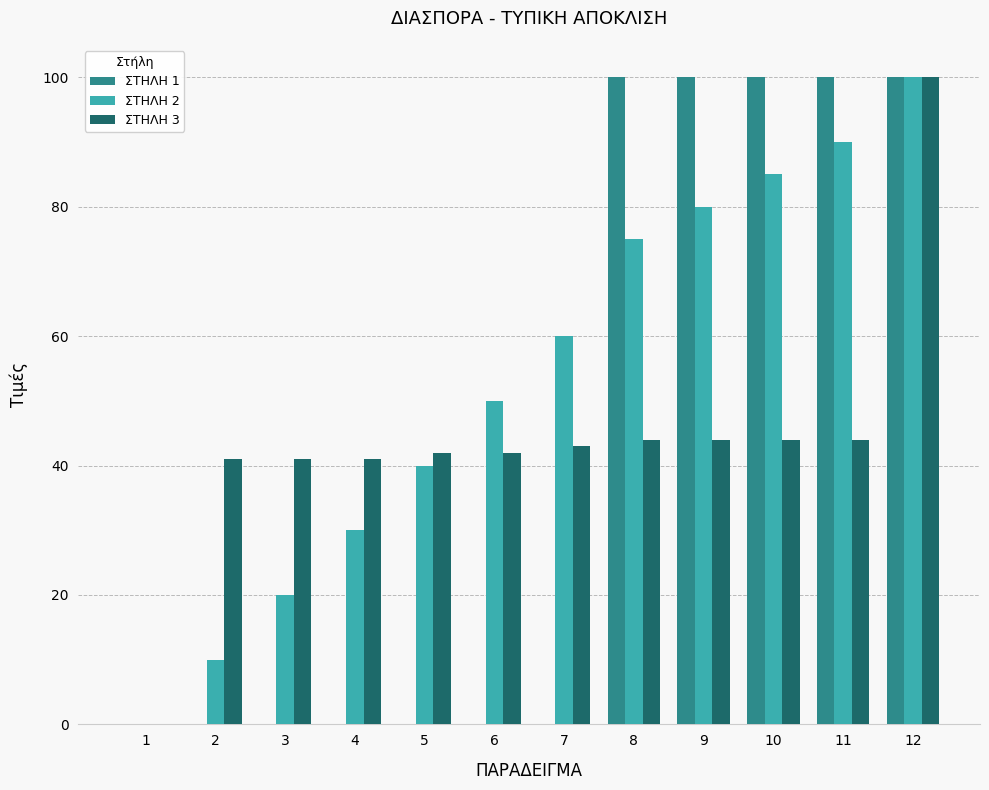

What is the sum of all ΣΤΗΛΗ 2 values?

640